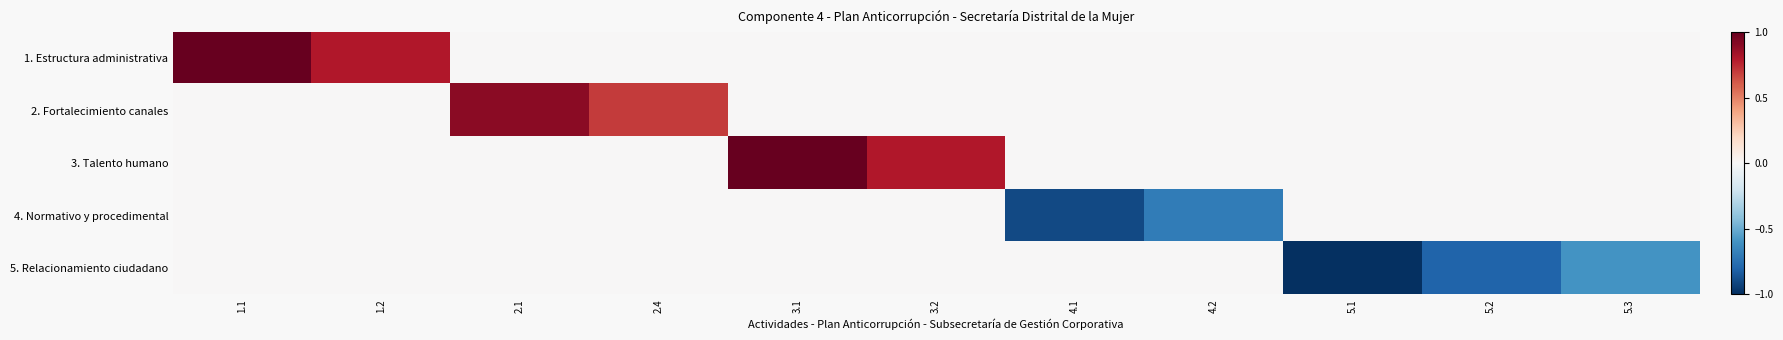

At which category is the sum across all series the highest?

1.1